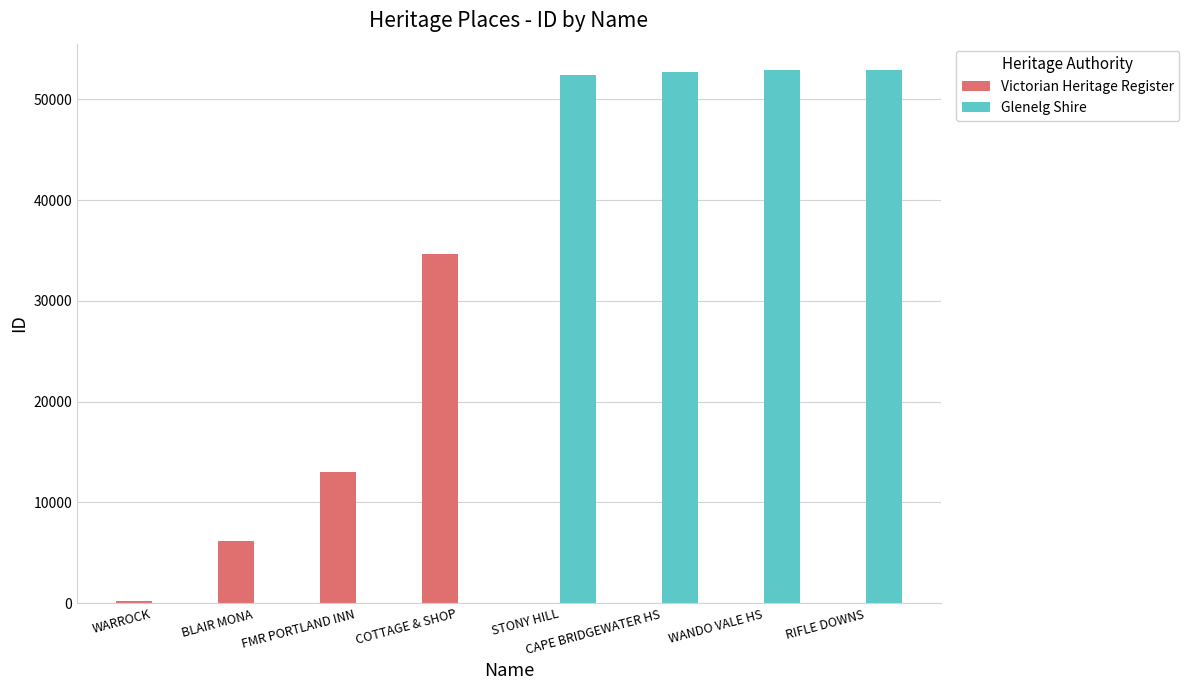

True or false: Glenelg Shire has a value of 52758 at CAPE BRIDGEWATER HS.

True